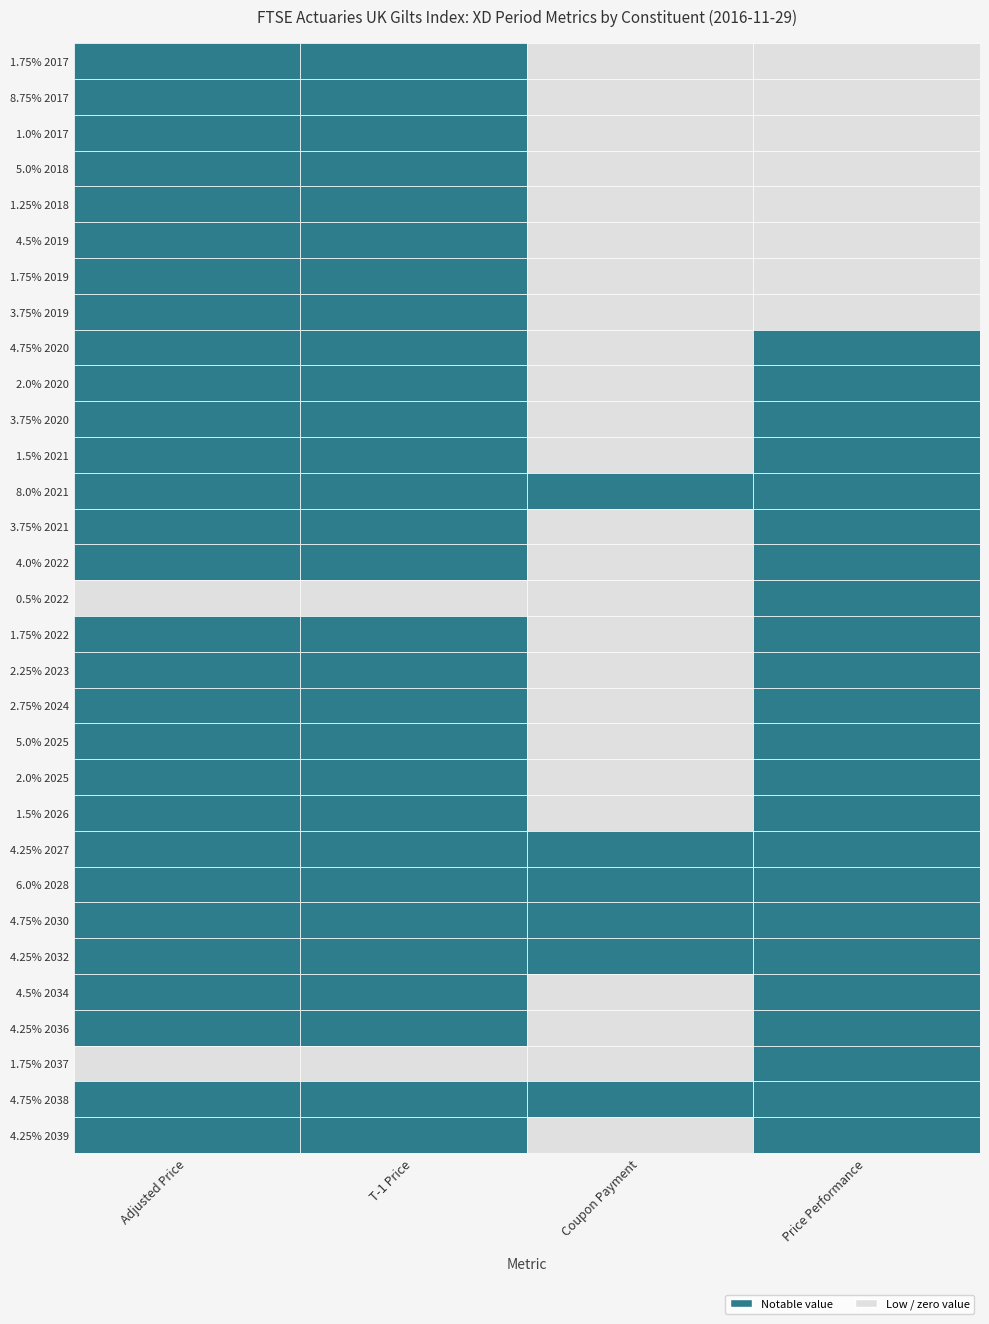

At how many categories does at least one series exceed 556453093?

1